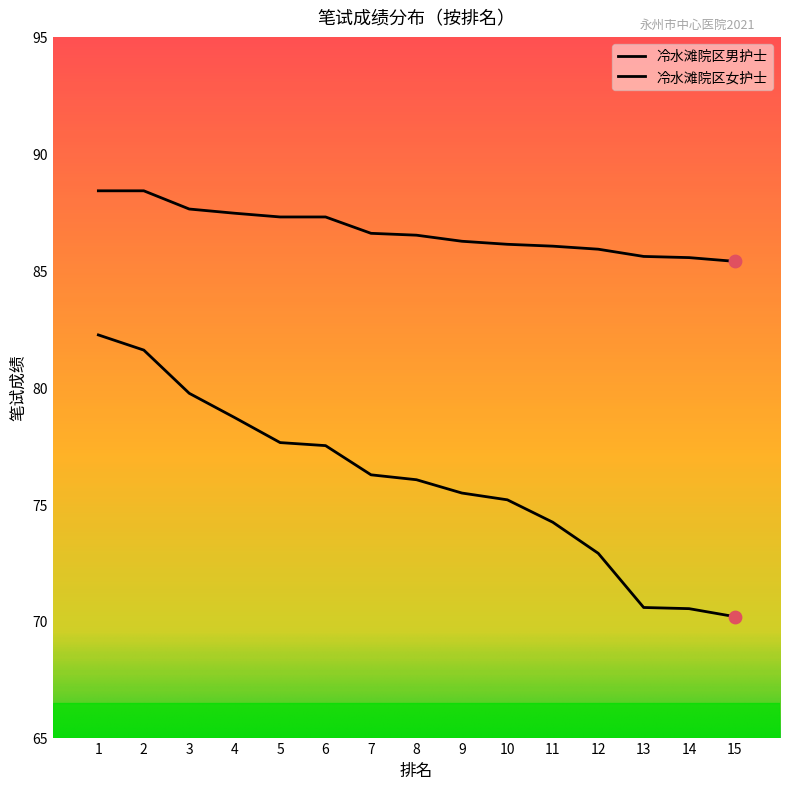

At which category is the sum across all series the highest?

1